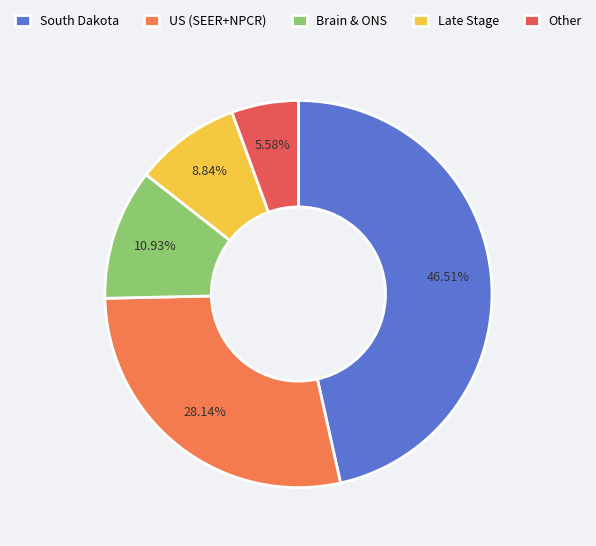

How many segments does this pie chart have?

5